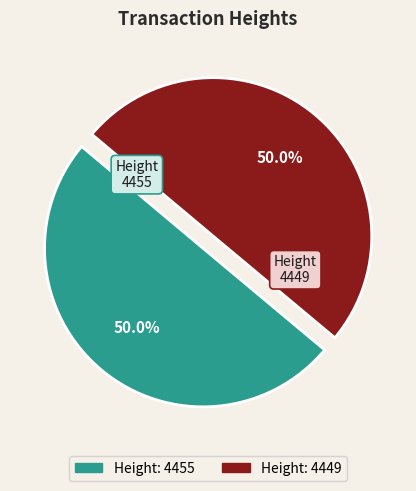

Which category has the smallest portion of the pie?

4449